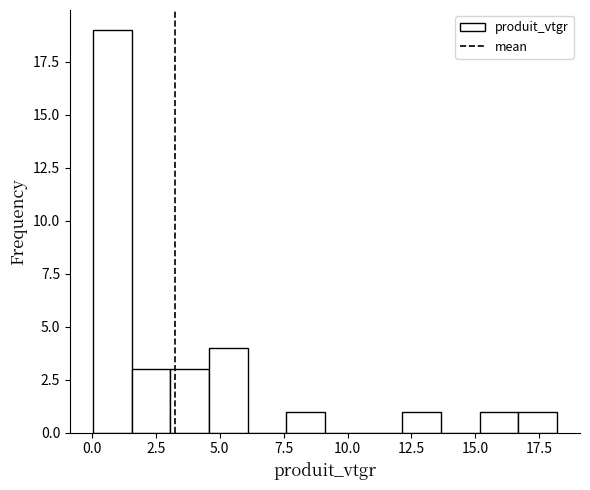

Read against the x-axis, roughly where is the centre of the tallest bar?

1.0